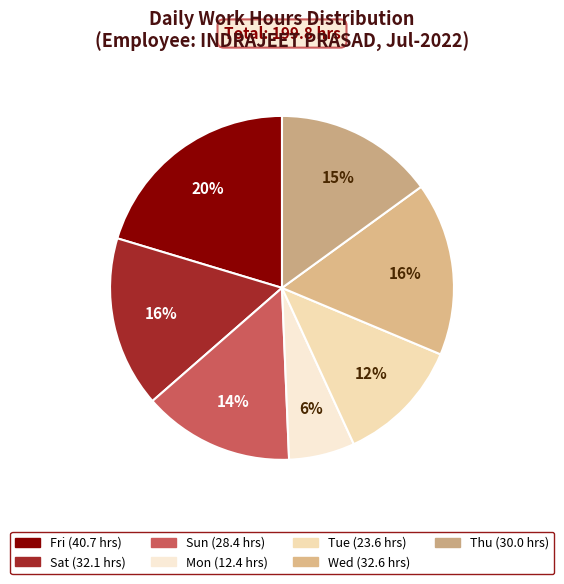

How many slices are in this pie chart?

7